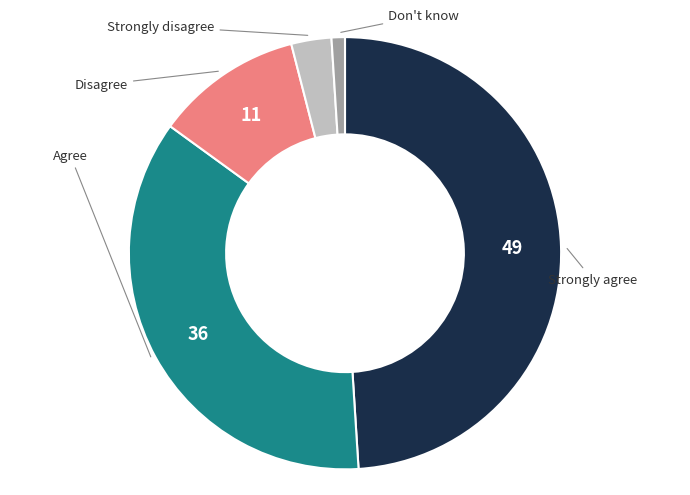

Is there a majority slice in this chart?

No